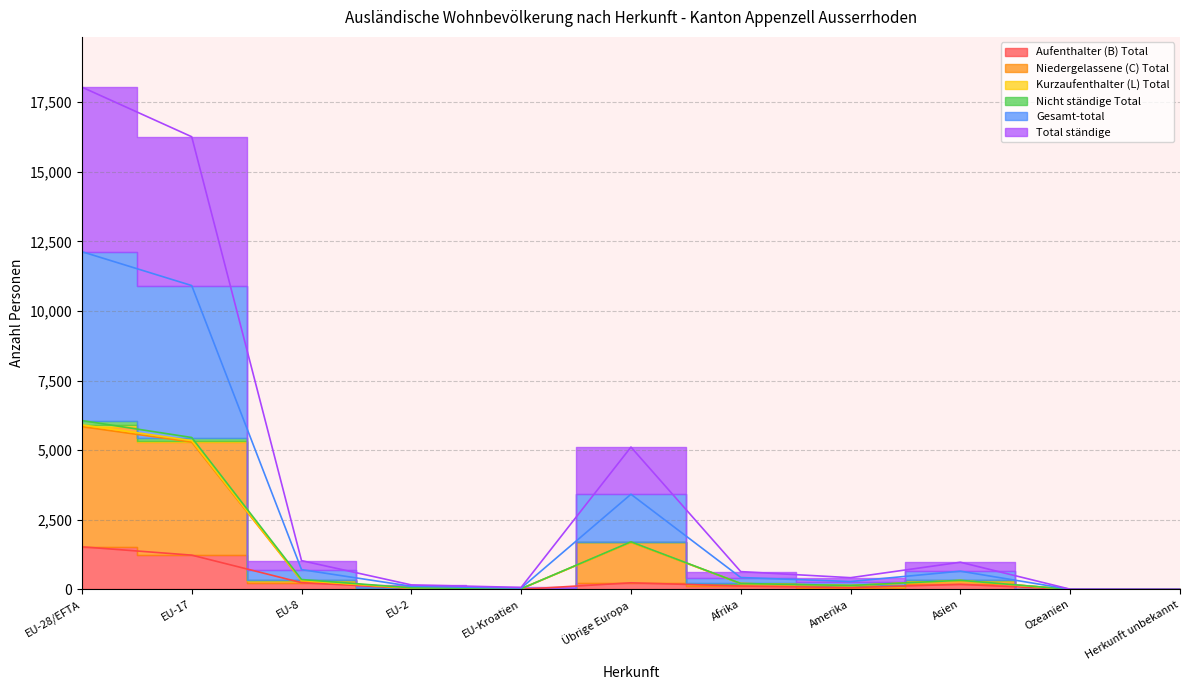

At which category does Total ständige reach its first local valley?

EU-Kroatien